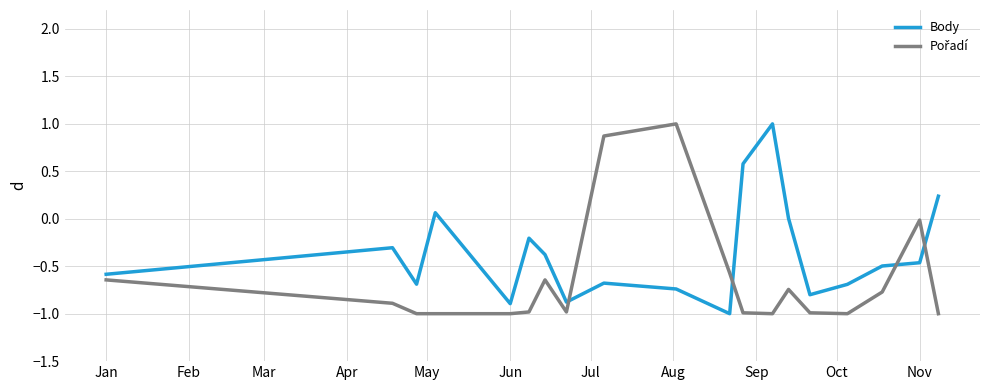

Which series has the largest total across all categories?

Body